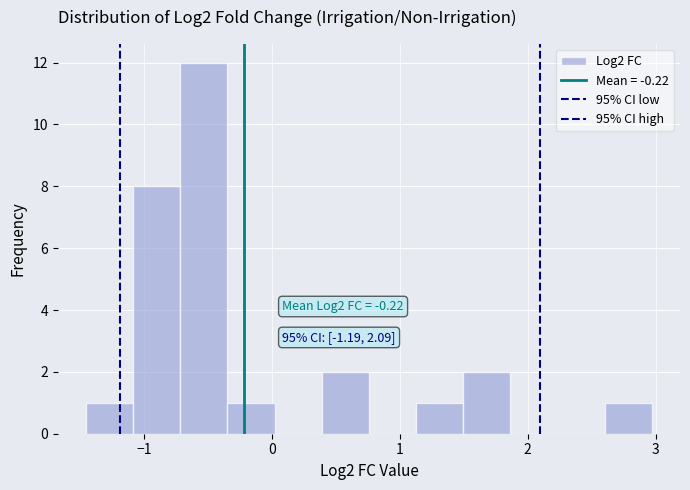

Read against the x-axis, roughly where is the centre of the tallest bar?

-0.5